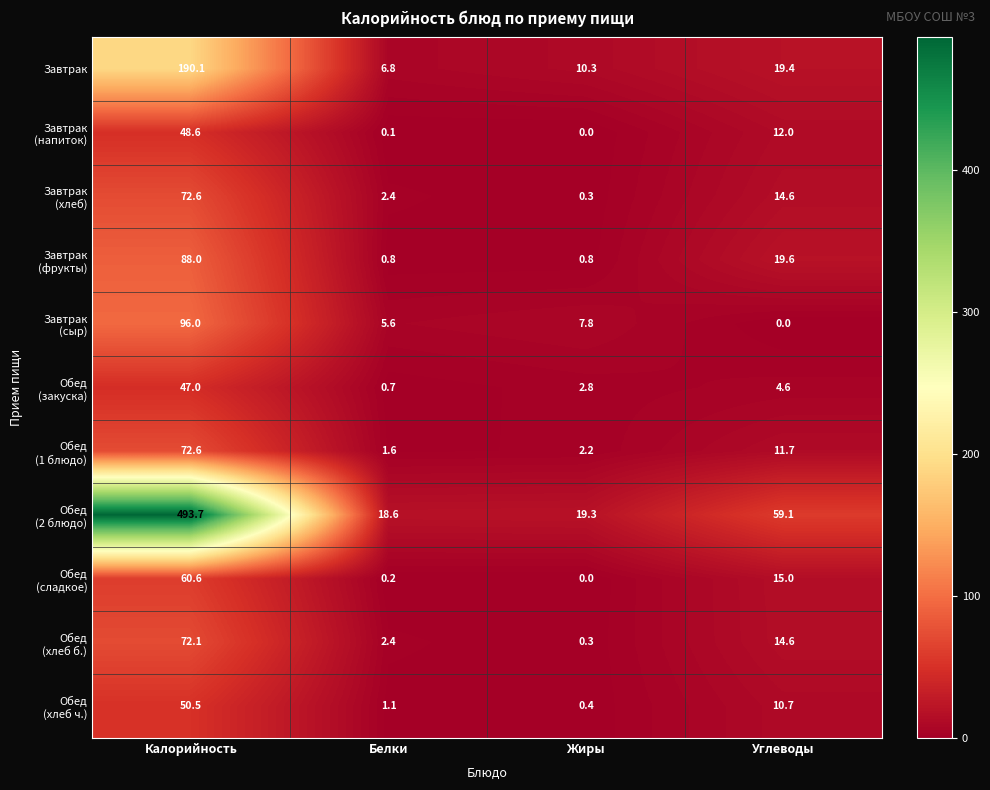

Count the number of categories in the chart.

4